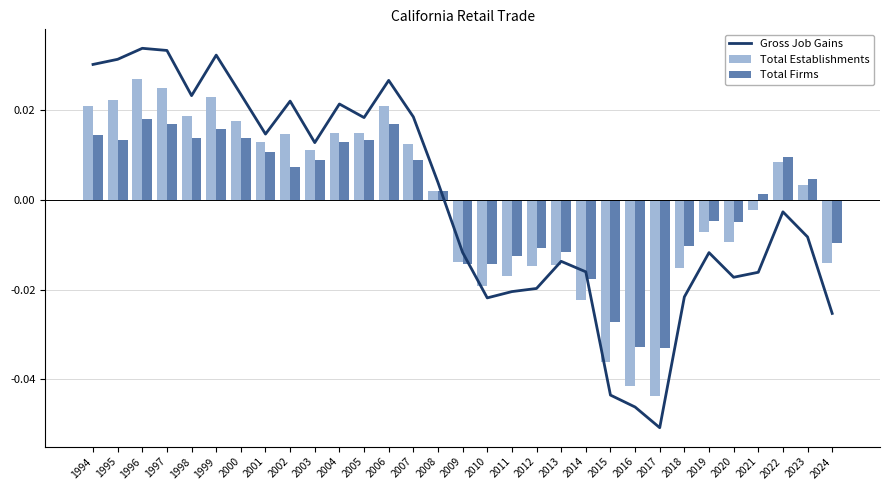

Reading left to right, transcribe all the data shown in this chart.

Gross Job Gains: 1994=0.0	1995=0.0	1996=0.0	1997=0.0	1998=0.0	1999=0.0	2000=0.0	2001=0.0	2002=0.0	2003=0.0	2004=0.0	2005=0.0	2006=0.0	2007=0.0	2008=0.0	2009=-0.0	2010=-0.0	2011=-0.0	2012=-0.0	2013=-0.0	2014=-0.0	2015=-0.0	2016=-0.0	2017=-0.1	2018=-0.0	2019=-0.0	2020=-0.0	2021=-0.0	2022=-0.0	2023=-0.0	2024=-0.0
Total Establishments: 1994=0.0	1995=0.0	1996=0.0	1997=0.0	1998=0.0	1999=0.0	2000=0.0	2001=0.0	2002=0.0	2003=0.0	2004=0.0	2005=0.0	2006=0.0	2007=0.0	2008=0.0	2009=-0.0	2010=-0.0	2011=-0.0	2012=-0.0	2013=-0.0	2014=-0.0	2015=-0.0	2016=-0.0	2017=-0.0	2018=-0.0	2019=-0.0	2020=-0.0	2021=-0.0	2022=0.0	2023=0.0	2024=-0.0
Total Firms: 1994=0.0	1995=0.0	1996=0.0	1997=0.0	1998=0.0	1999=0.0	2000=0.0	2001=0.0	2002=0.0	2003=0.0	2004=0.0	2005=0.0	2006=0.0	2007=0.0	2008=0.0	2009=-0.0	2010=-0.0	2011=-0.0	2012=-0.0	2013=-0.0	2014=-0.0	2015=-0.0	2016=-0.0	2017=-0.0	2018=-0.0	2019=-0.0	2020=-0.0	2021=0.0	2022=0.0	2023=0.0	2024=-0.0